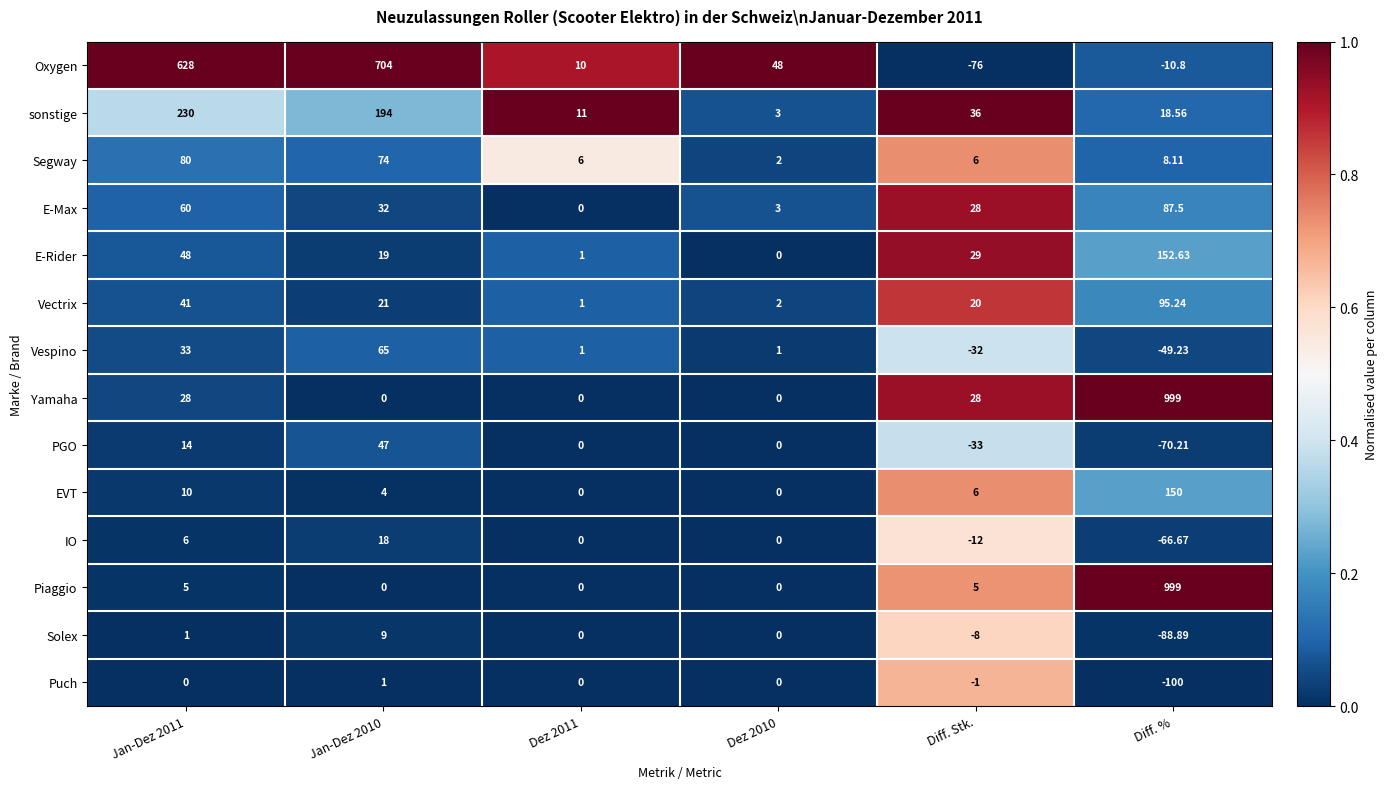

Between Dez 2011 and Diff. Stk., which series saw the biggest shift?

Oxygen